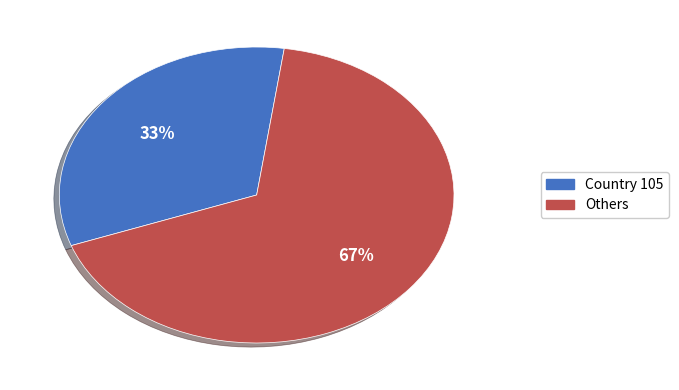

Combined, do Country 105 and Others account for over 50%?

Yes